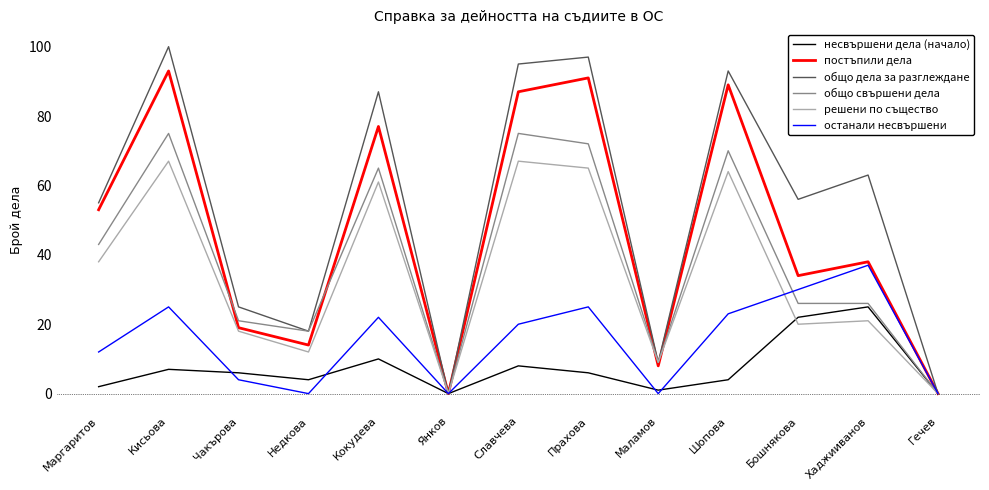

Is it true that решени по същество equals 27 at Кокудева?

False